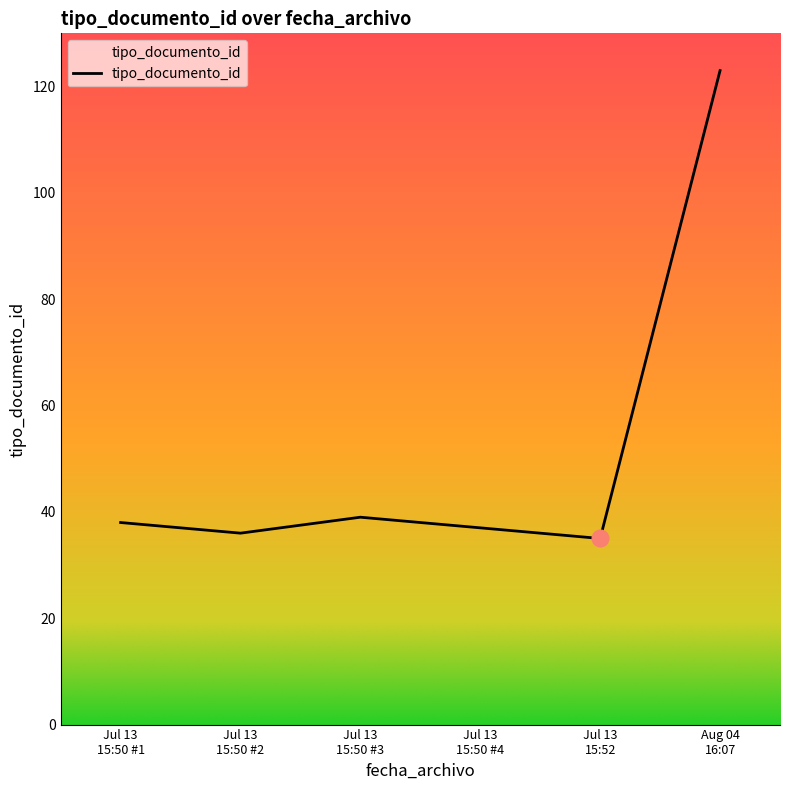

How many interior local peaks (higher than both neighbors) does the data have?

1